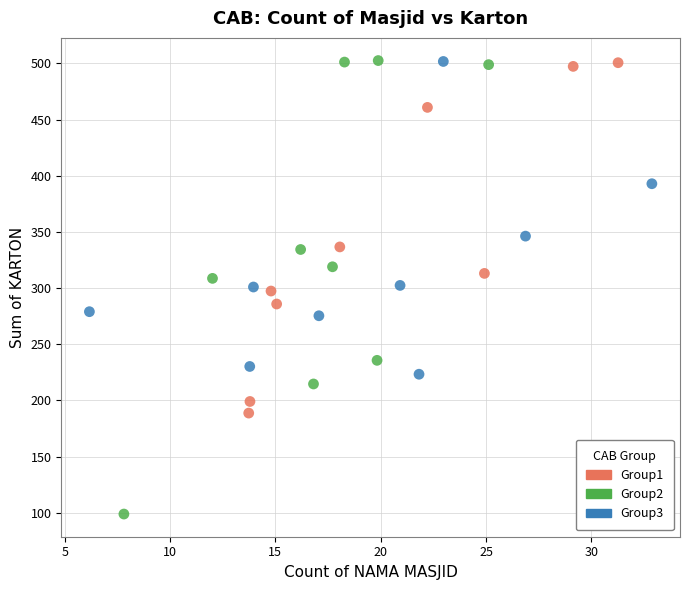

Which series contains the lowest Y value?

Group2